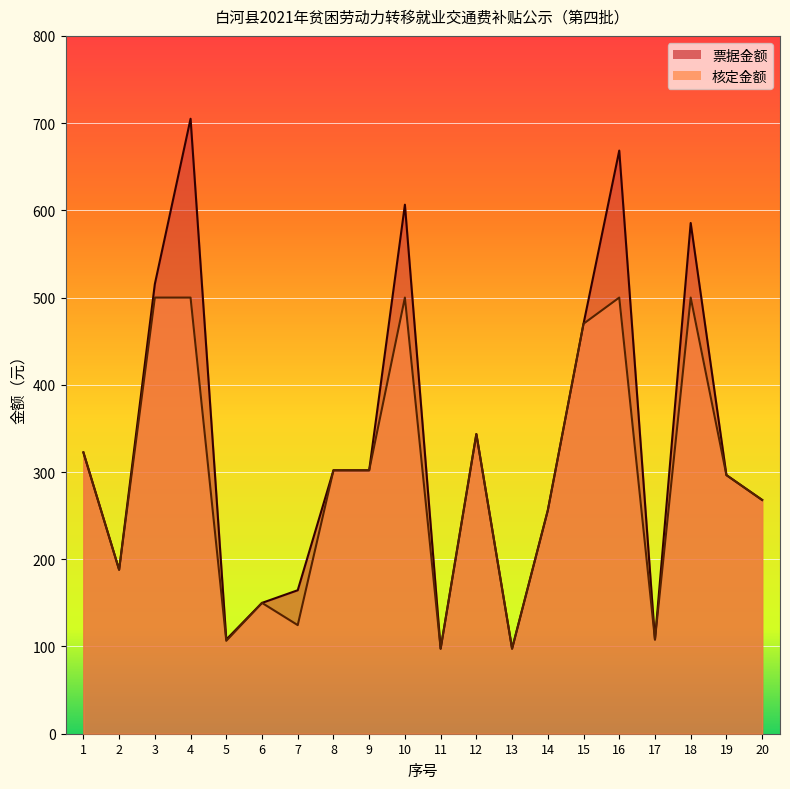

What is the value of the 票据金额 point at the 1st from the left?

322.5